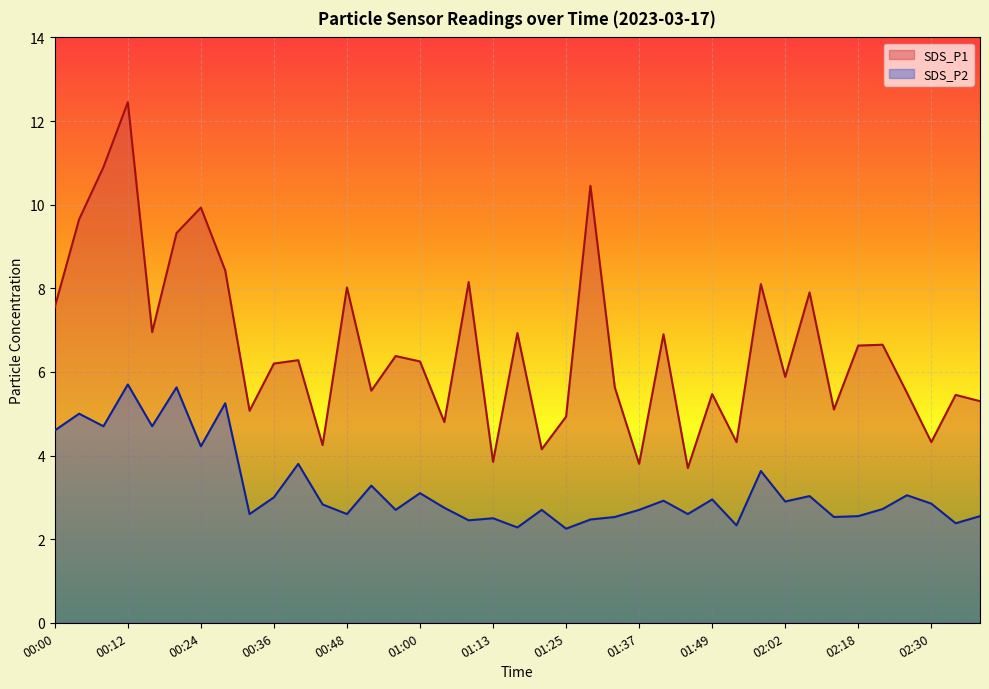

Reading left to right, transcribe all the data shown in this chart.

SDS_P1: 7.5	9.7	10.9	12.4	7.0	9.3	9.9	8.4	5.1	6.2	6.3	4.2	8.0	5.5	6.4	6.2	4.8	8.2	3.9	6.9	4.2	4.9	10.4	5.6	3.8	6.9	3.7	5.5	4.3	8.1	5.9	7.9	5.1	6.6	6.7	5.5	4.3	5.5	5.3
SDS_P2: 4.6	5.0	4.7	5.7	4.7	5.6	4.2	5.2	2.6	3.0	3.8	2.8	2.6	3.3	2.7	3.1	2.8	2.5	2.5	2.3	2.7	2.2	2.5	2.5	2.7	2.9	2.6	3.0	2.3	3.6	2.9	3.0	2.5	2.5	2.7	3.0	2.9	2.4	2.5